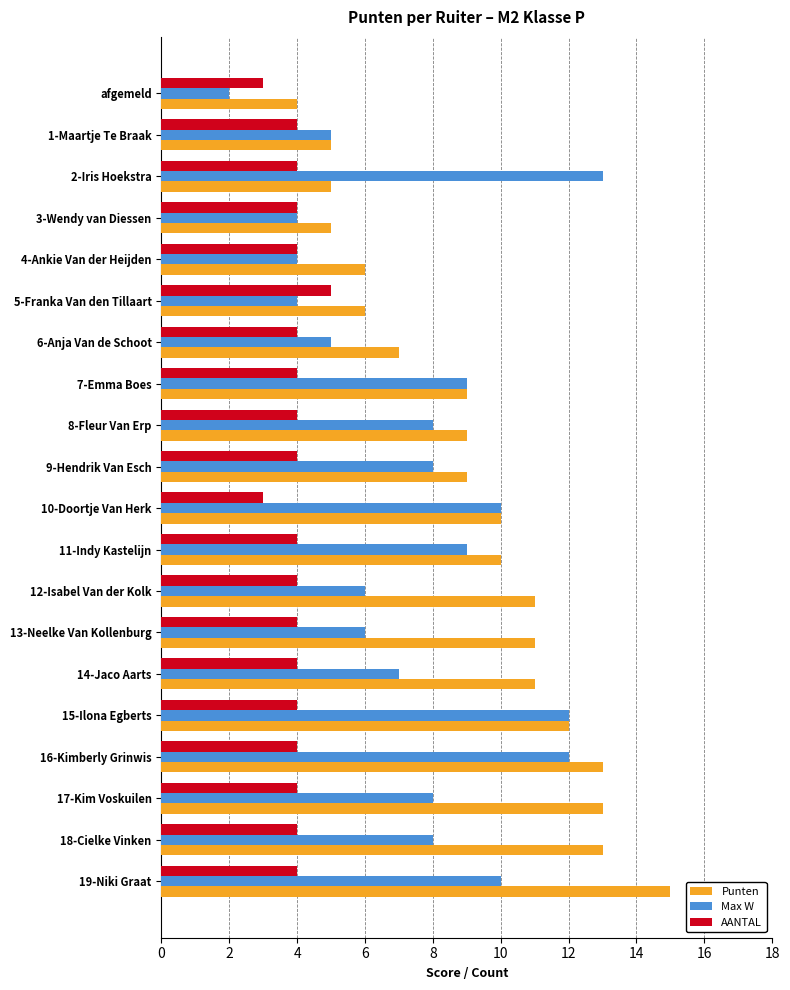

List the series in order of their peak value, highest first.

Punten, Max W, AANTAL